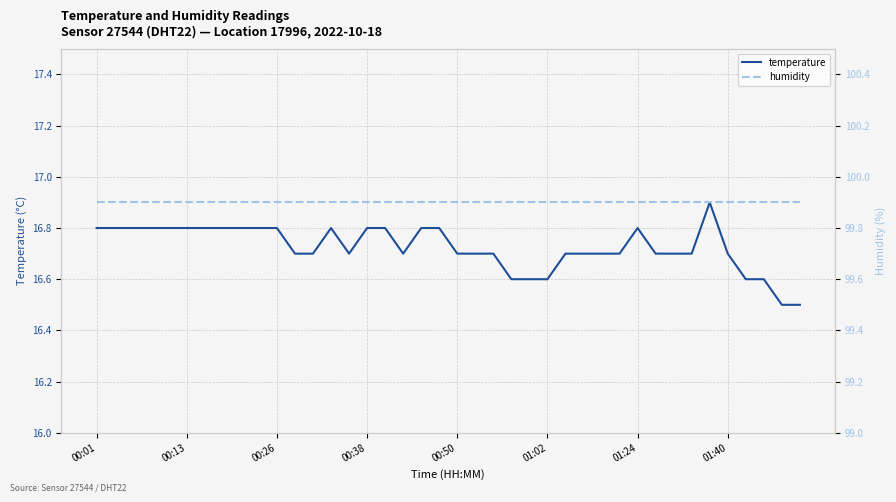

Is the value of humidity at 01:40 greater than the value of temperature at 28?

Yes